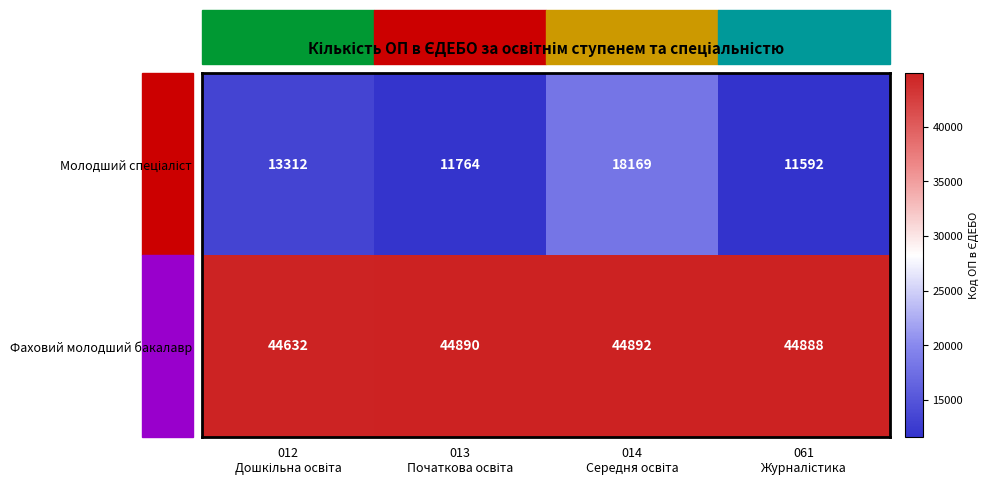

What is the difference between the maximum and minimum values in the Фаховий молодший бакалавр series?

260